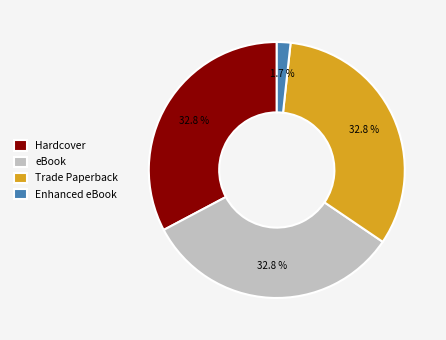

Combined, what portion of the pie is Hardcover and eBook?

65.5%